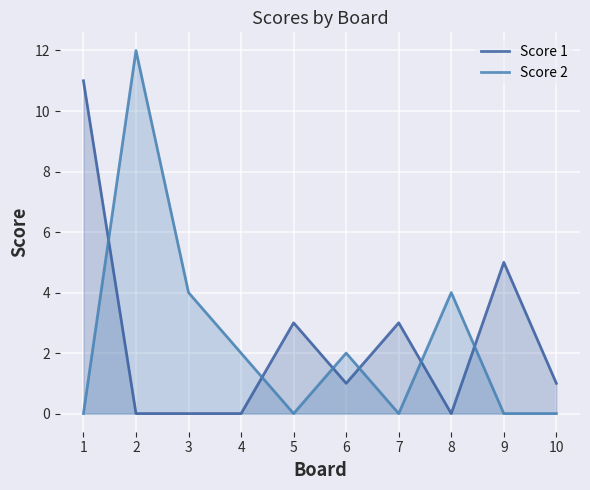

Reading right to left, extract all data points from this chart.

Score 1: 10=1	9=5	8=0	7=3	6=1	5=3	4=0	3=0	2=0	1=11
Score 2: 10=0	9=0	8=4	7=0	6=2	5=0	4=2	3=4	2=12	1=0